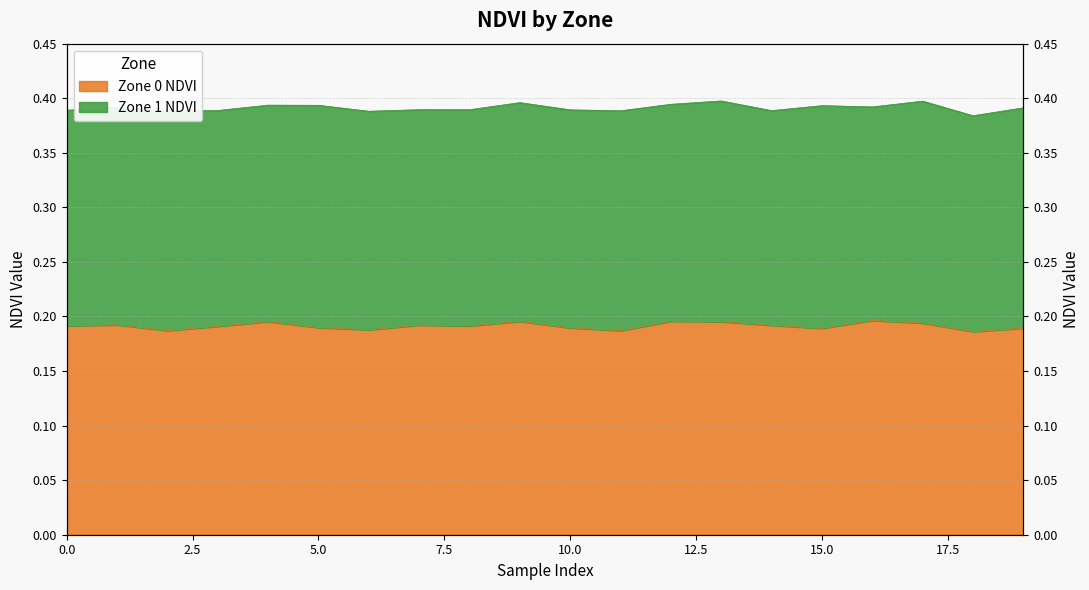

Reading left to right, list all the values displayed in this chart.

0.2	0.2	0.2	0.2	0.2	0.2	0.2	0.2	0.2	0.2	0.2	0.2	0.2	0.2	0.2	0.2	0.2	0.2	0.2	0.2